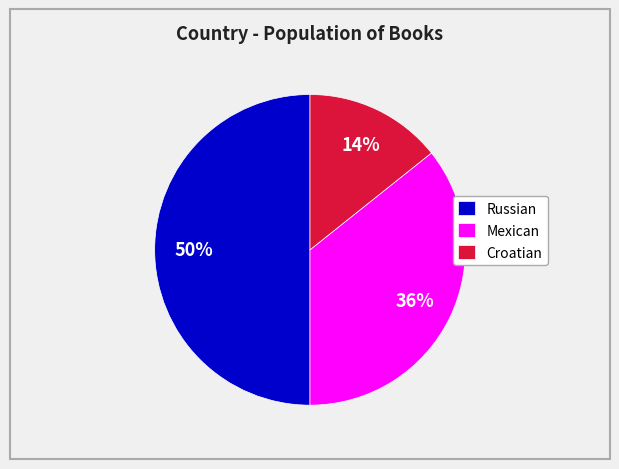

To the nearest percent, what percentage of the pie is Mexican?

36%